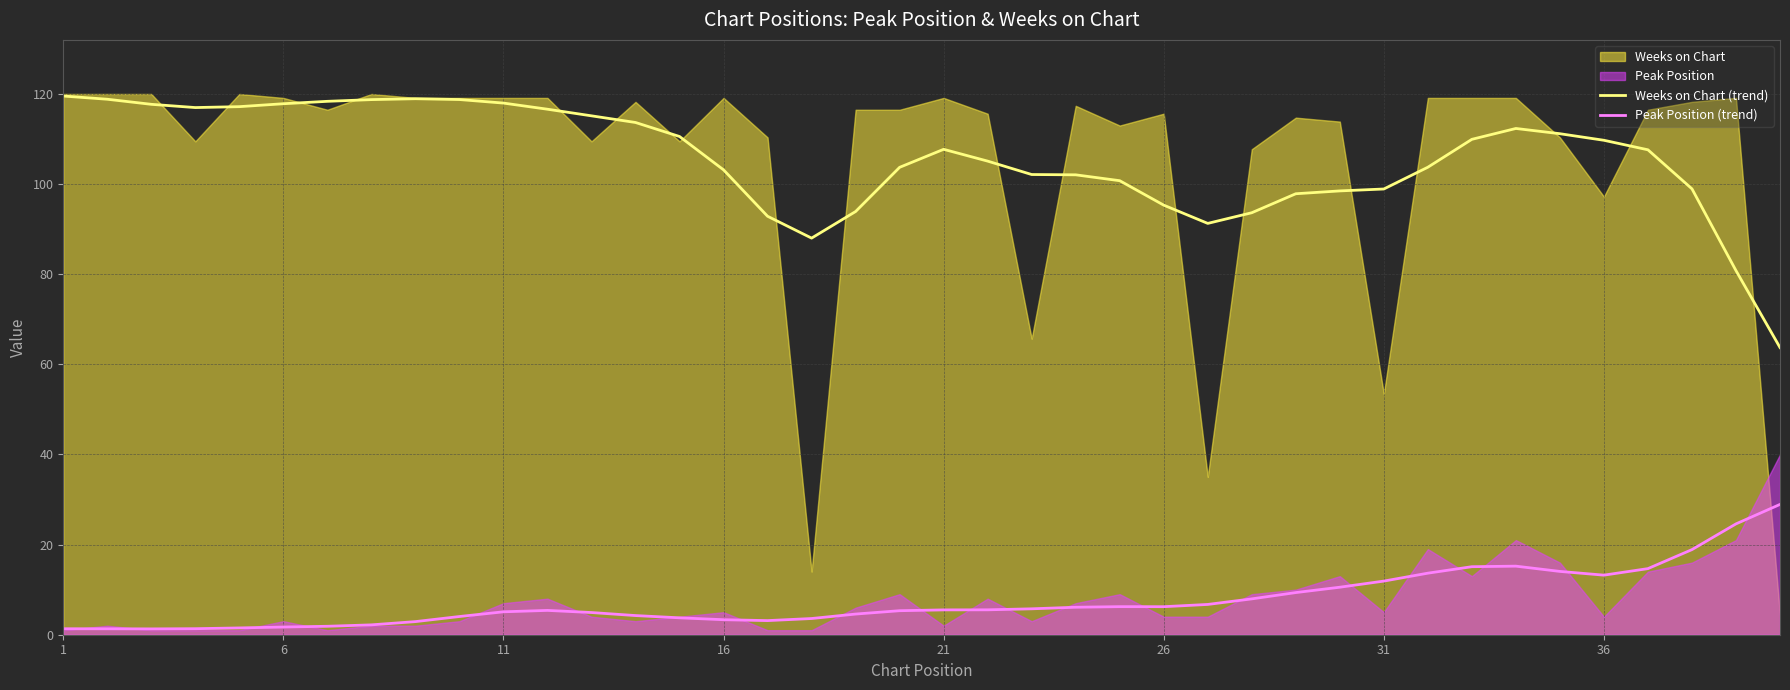

What is the maximum value for Peak Position (trend)?

28.9